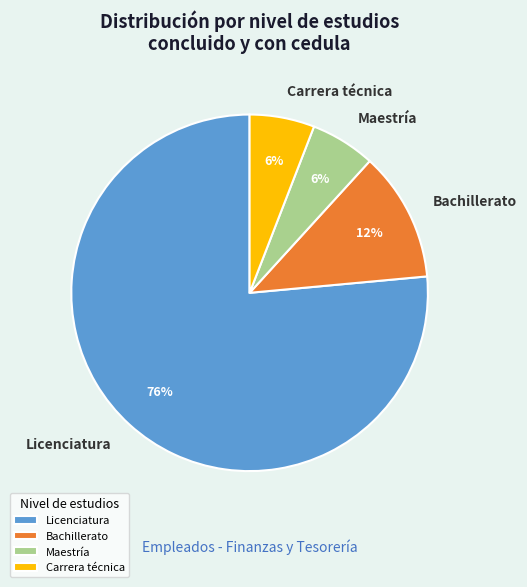

Combined, do Bachillerato and Licenciatura account for over 50%?

Yes